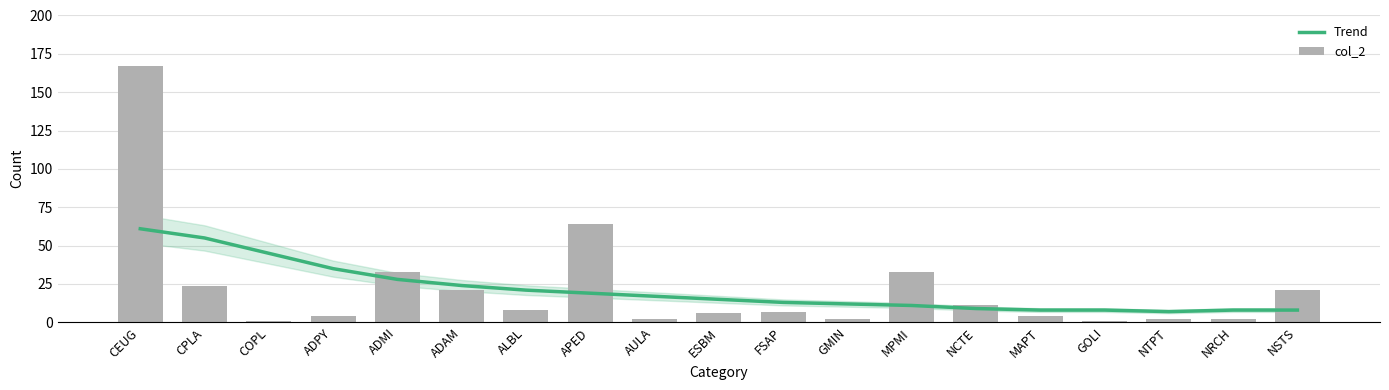

Which series has the widest spread of values?

col_2